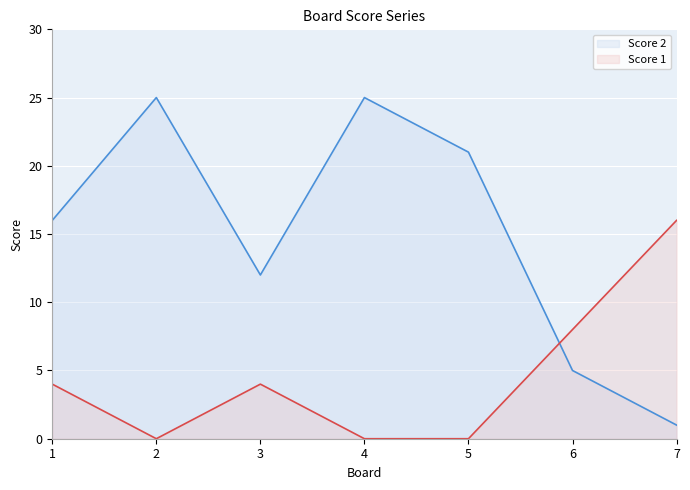

Reading left to right, list all the values displayed in this chart.

Score 1: 4	0	4	0	0	8	16
Score 2: 16	25	12	25	21	5	1